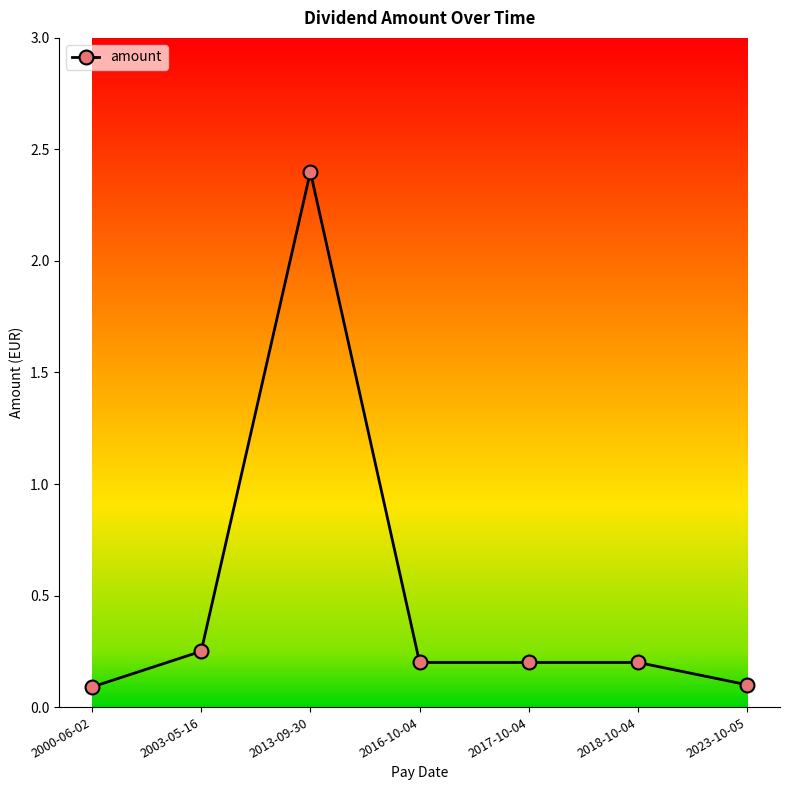

Count the number of categories in the chart.

7